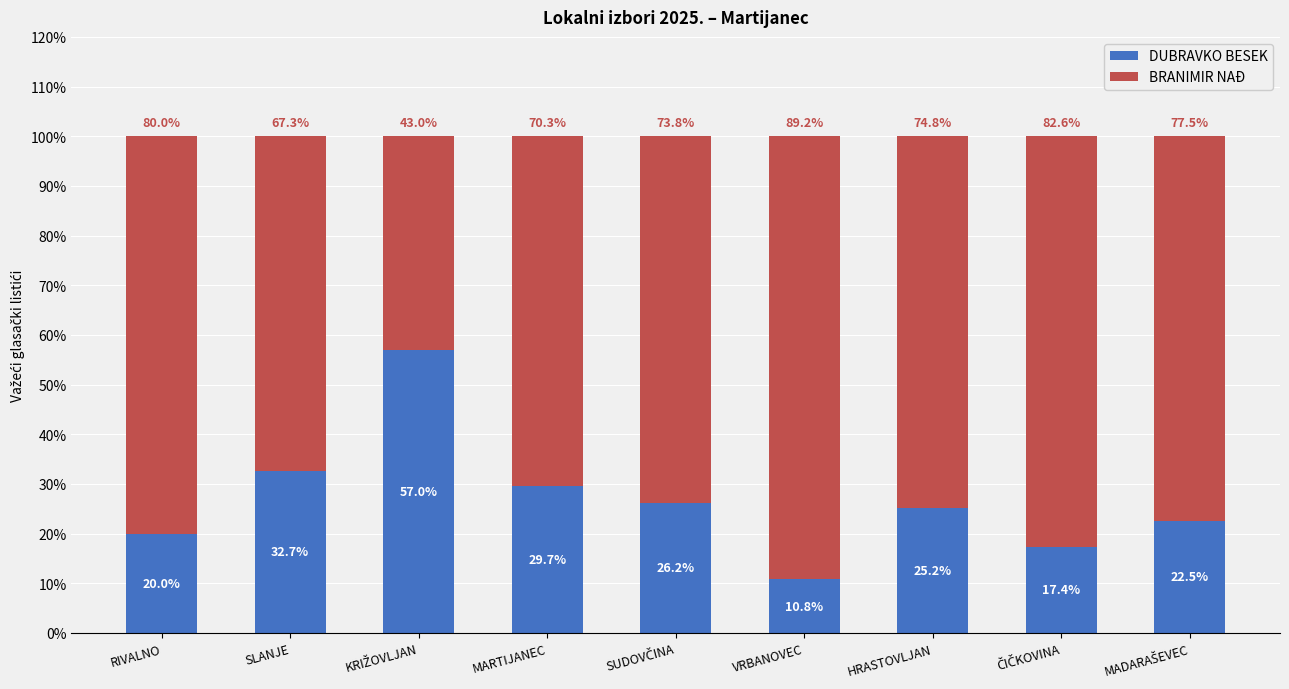

What is the sum of the DUBRAVKO BESEK values at RIVALNO and VRBANOVEC?

30.8